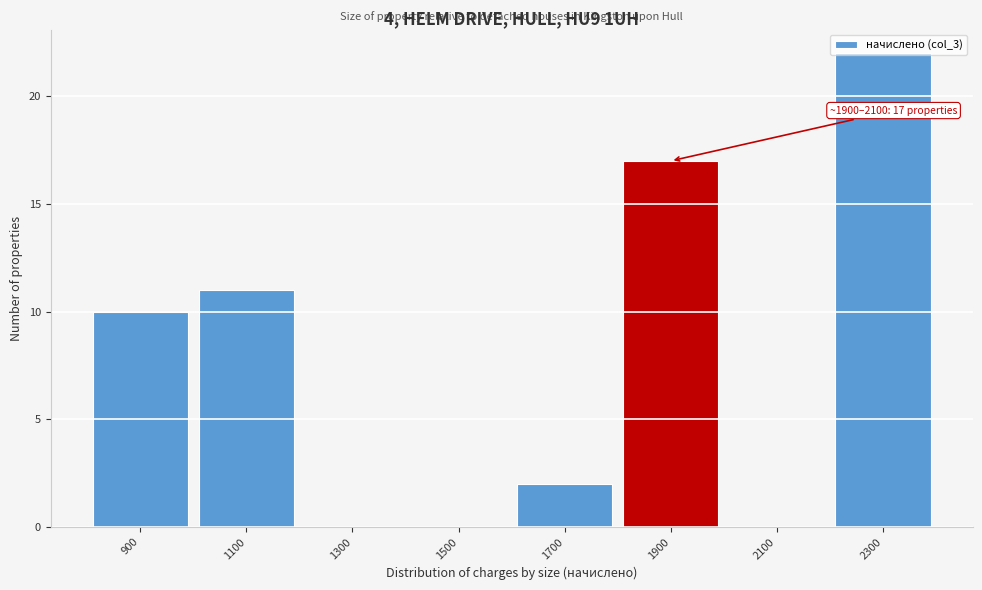

True or false: the data shows 3 at 1700.

False